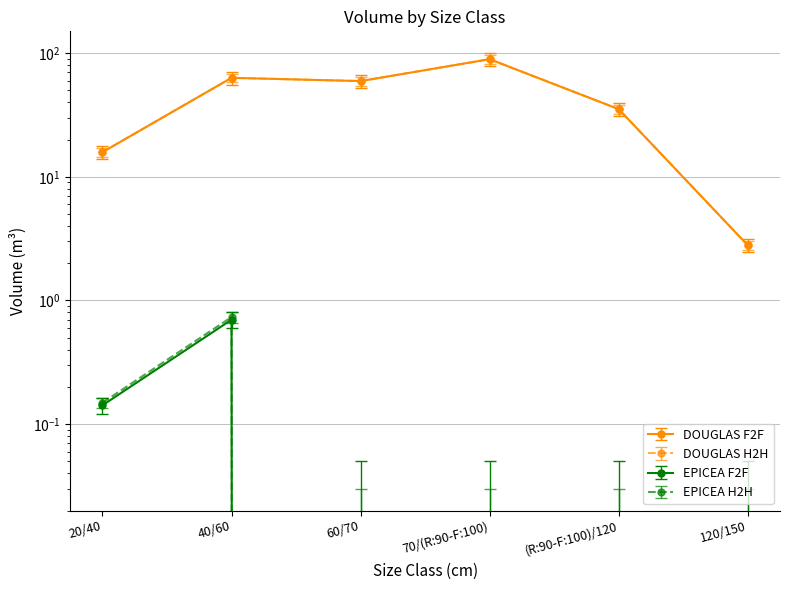

Reading left to right, what are all the values shown in this chart?

DOUGLAS: 20/40=15.8	40/60=63.2	60/70=59.5	70/(R:90-F:100)=89.4	(R:90-F:100)/120=35.3	120/150=2.8
EPICEA: 20/40=0.1	40/60=0.7	60/70=0.0	70/(R:90-F:100)=0.0	(R:90-F:100)/120=0.0	120/150=0.0